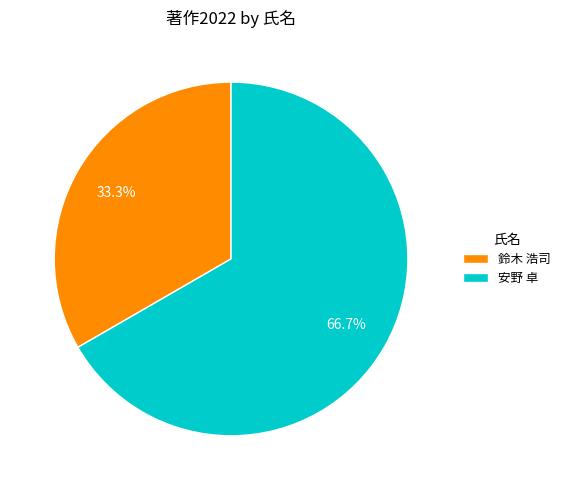

How many segments does this pie chart have?

2